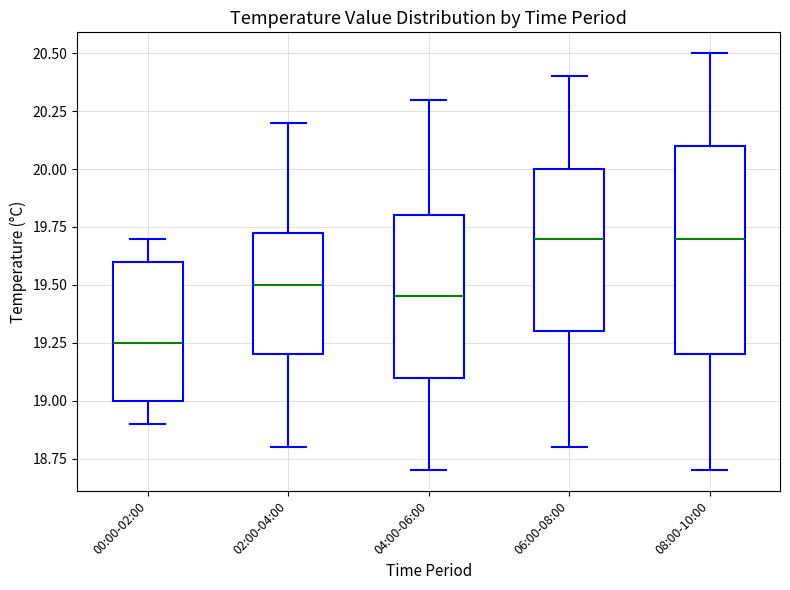

Reading left to right, read every box against the y-axis: the position of its median line, the range the box covers, and the ends of its whiskers. The values are not printed on the chart, so give them approximately, as read against the axis.

00:00-02:00: median 19.25, box 19.00 to 19.60, whiskers 18.90 to 19.70
02:00-04:00: median 19.50, box 19.20 to 19.75, whiskers 18.80 to 20.20
04:00-06:00: median 19.45, box 19.10 to 19.80, whiskers 18.70 to 20.30
06:00-08:00: median 19.70, box 19.30 to 20.00, whiskers 18.80 to 20.40
08:00-10:00: median 19.70, box 19.20 to 20.10, whiskers 18.70 to 20.50